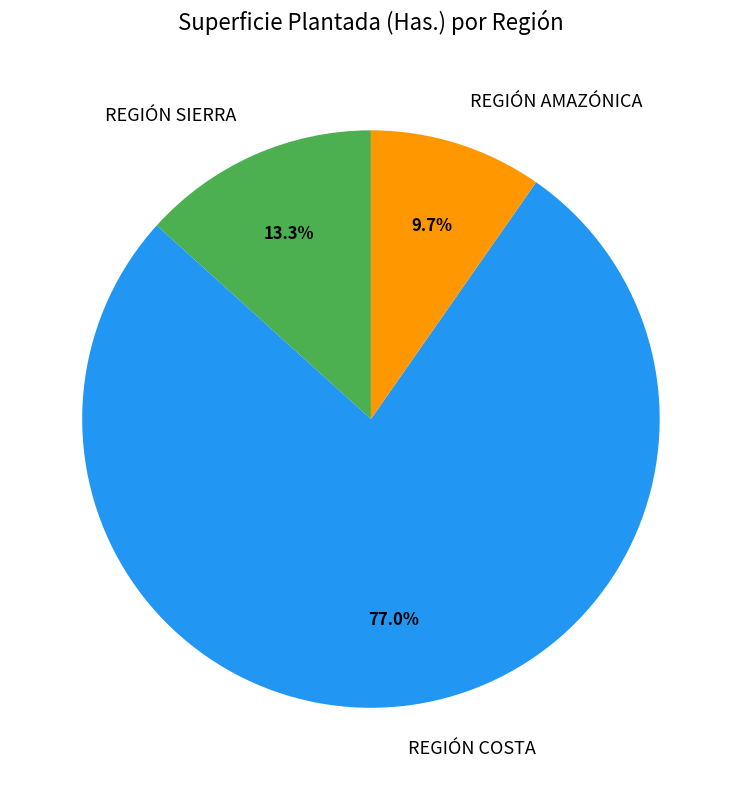

How many slices are in this pie chart?

3